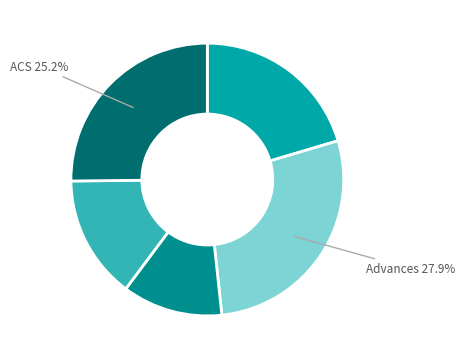

How many slices are in this pie chart?

5